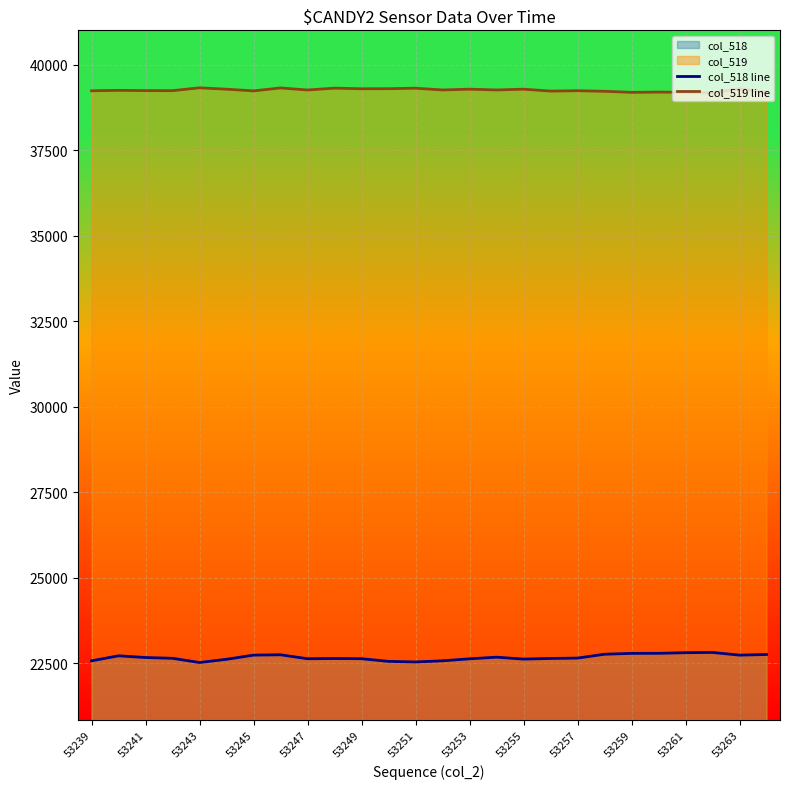

Count the number of data series in this chart.

2